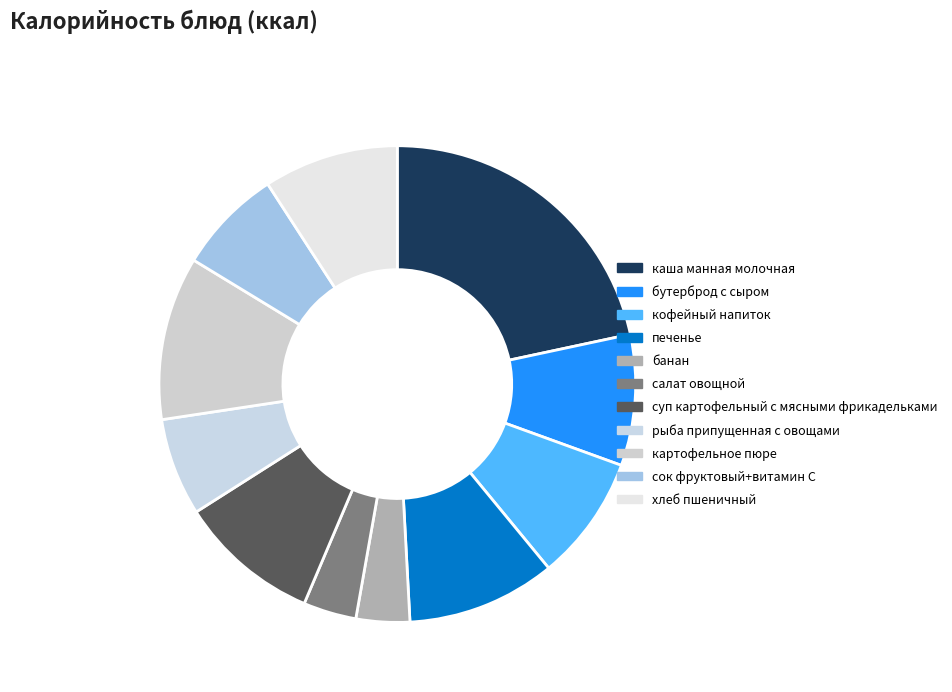

How many segments does this pie chart have?

11